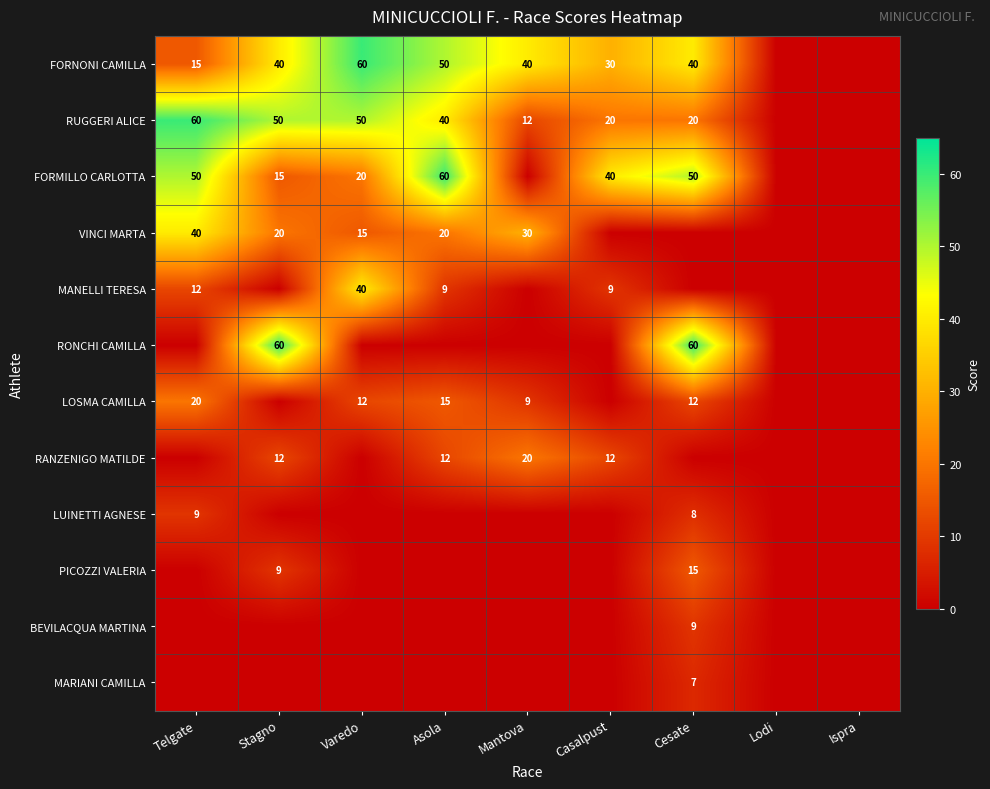

Is it true that RUGGERI ALICE equals 12 at Mantova?

True